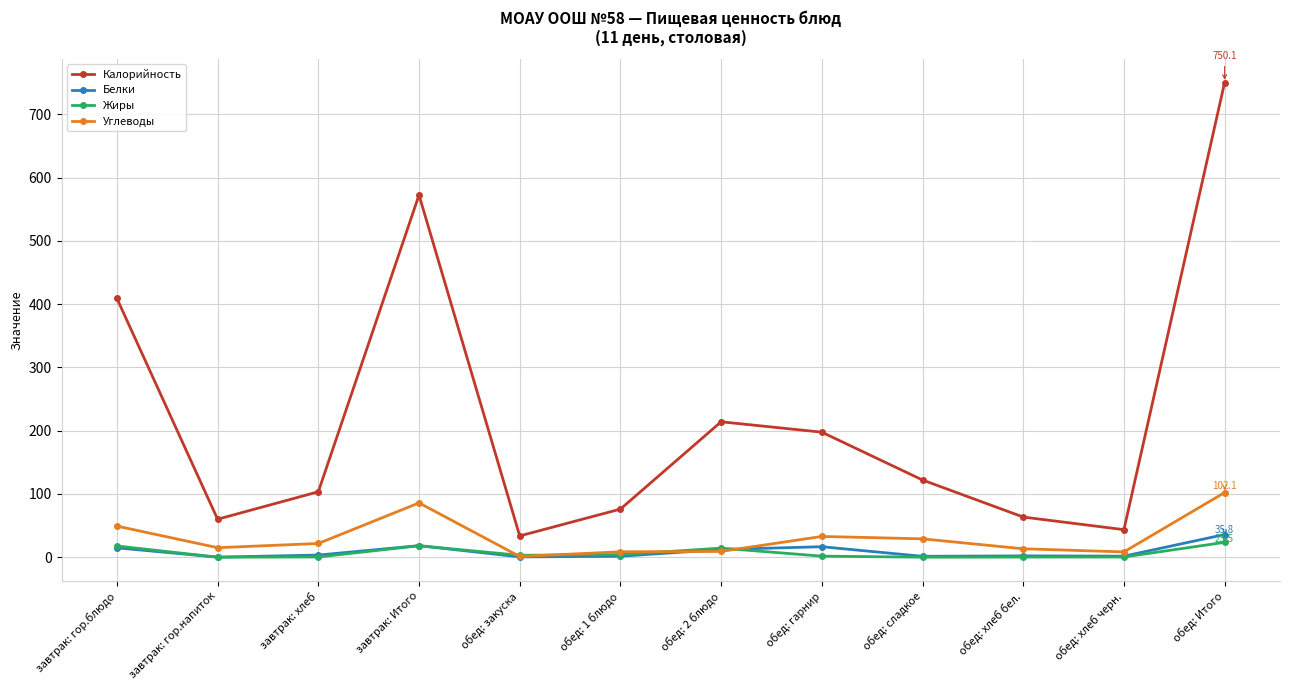

At обед: гарнир, list the series in order from largest to smallest.

Калорийность, Углеводы, Белки, Жиры